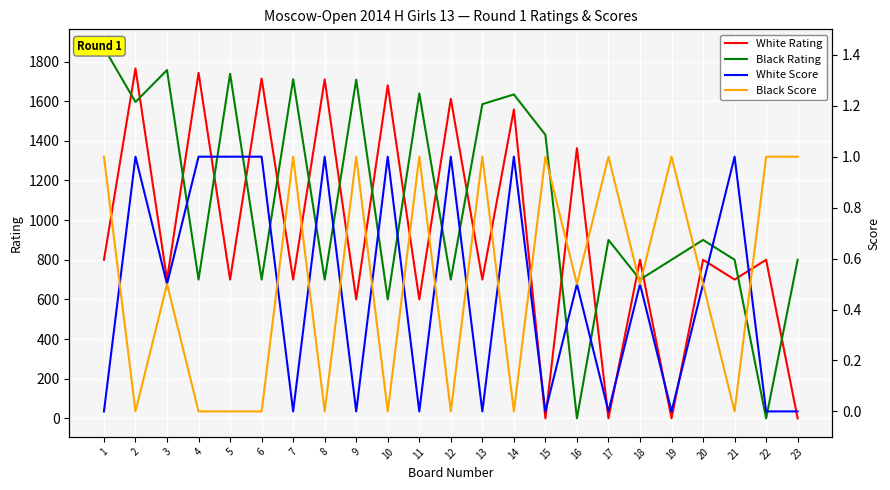

Reading right to left, what are all the values shown in this chart?

White Rating: 0.0	800.0	700.0	800.0	0.0	800.0	0.0	1363.0	0.0	1558.0	700.0	1612.0	600.0	1680.0	600.0	1710.0	700.0	1714.0	700.0	1743.0	700.0	1765.0	800.0
Black Rating: 800.0	0.0	800.0	900.0	800.0	700.0	900.0	0.0	1430.0	1634.0	1585.0	700.0	1639.0	600.0	1709.0	700.0	1711.0	700.0	1738.0	700.0	1757.0	1596.0	1869.0
White Score: 0.0	0.0	1.0	0.5	0.0	0.5	0.0	0.5	0.0	1.0	0.0	1.0	0.0	1.0	0.0	1.0	0.0	1.0	1.0	1.0	0.5	1.0	0.0
Black Score: 1.0	1.0	0.0	0.5	1.0	0.5	1.0	0.5	1.0	0.0	1.0	0.0	1.0	0.0	1.0	0.0	1.0	0.0	0.0	0.0	0.5	0.0	1.0